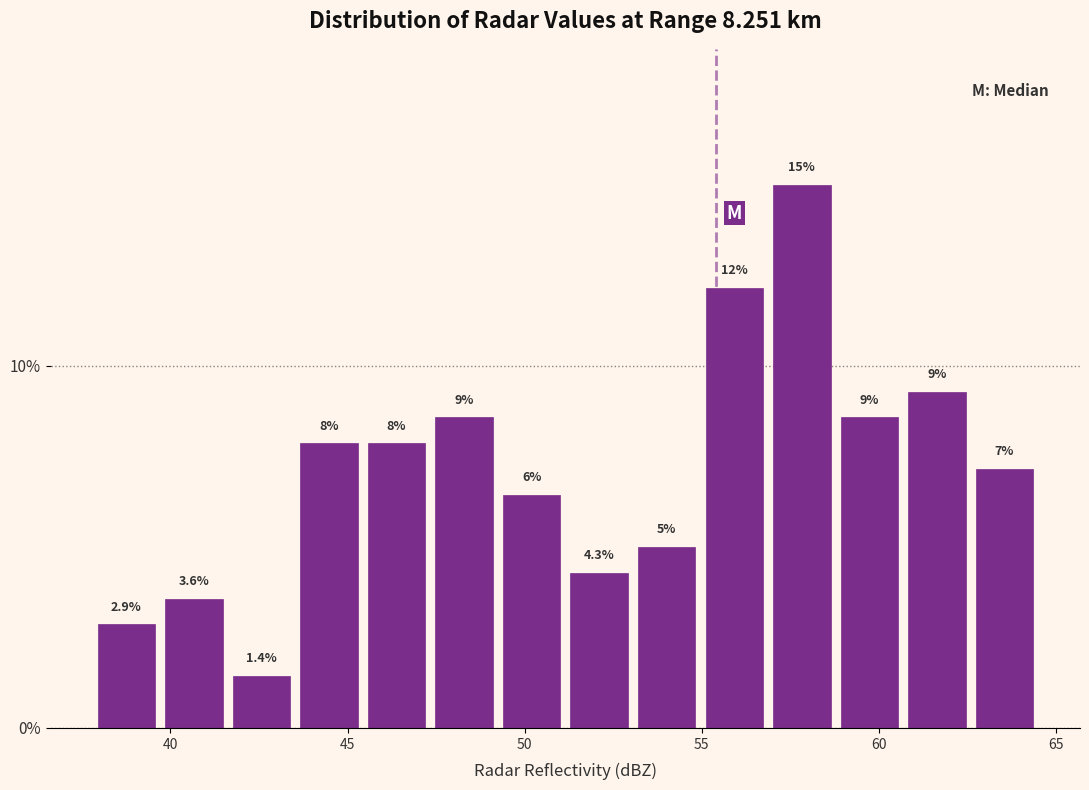

Around what value on the x-axis is the tallest bar? Give the approximate position of its centre, as read against the axis.

58.0